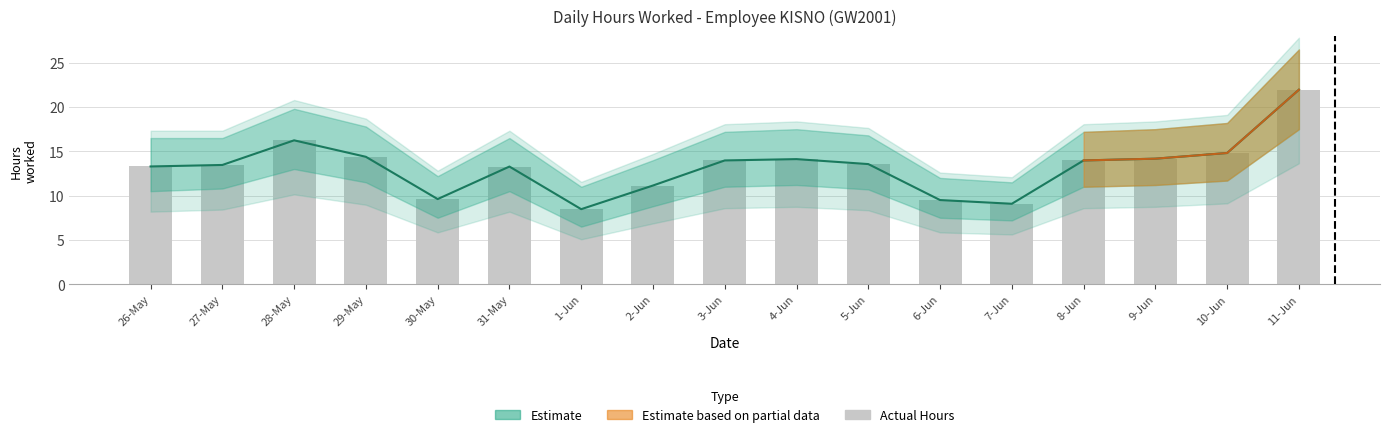

Reading left to right, list all the values displayed in this chart.

26-May=13.3	27-May=13.5	28-May=16.2	29-May=14.4	30-May=9.6	31-May=13.3	1-Jun=8.5	2-Jun=11.1	3-Jun=14.0	4-Jun=14.1	5-Jun=13.6	6-Jun=9.5	7-Jun=9.1	8-Jun=14.0	9-Jun=14.2	10-Jun=14.8	11-Jun=21.9